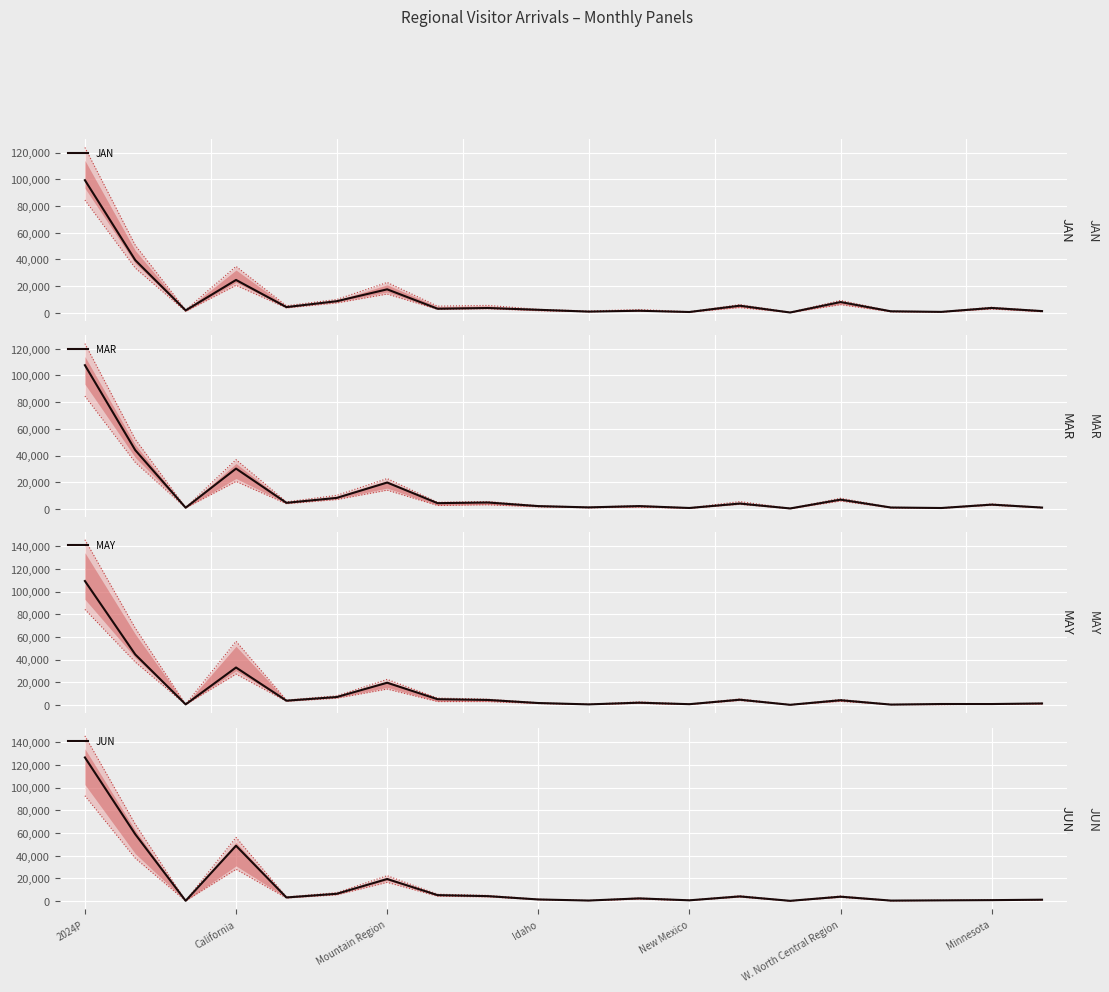

What are all the series names shown in the legend?

JAN, MAR, MAY, JUN